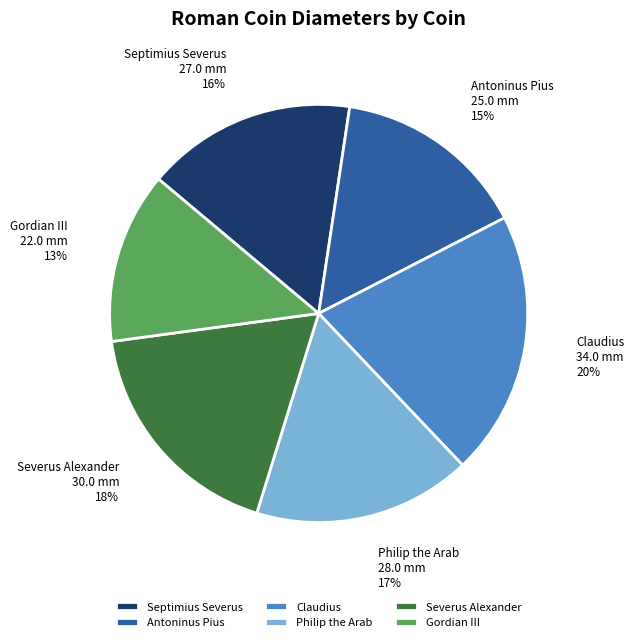

Combined, do Claudius and Septimius Severus account for over 50%?

No